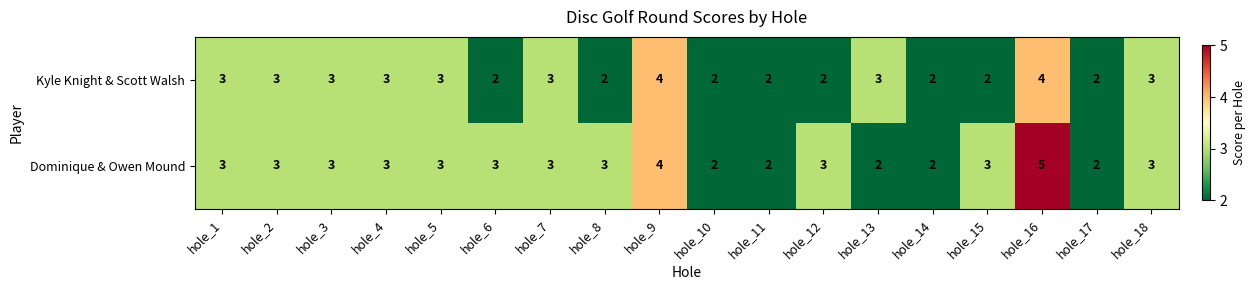

Which series has the widest spread of values?

Dominique & Owen Mound